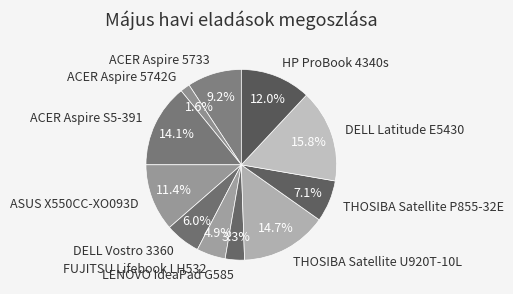

Is it true that DELL Vostro 3360 is 6% of the pie?

True